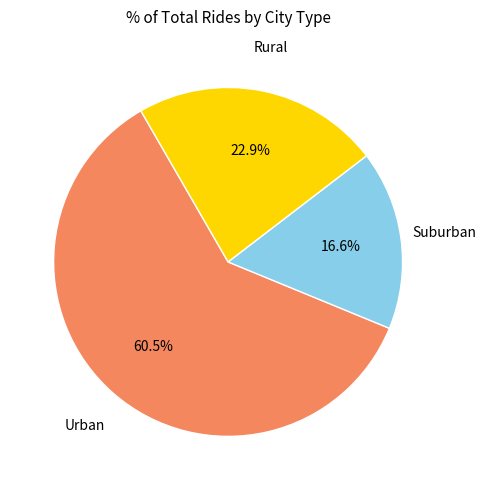

Is there a majority slice in this chart?

Yes